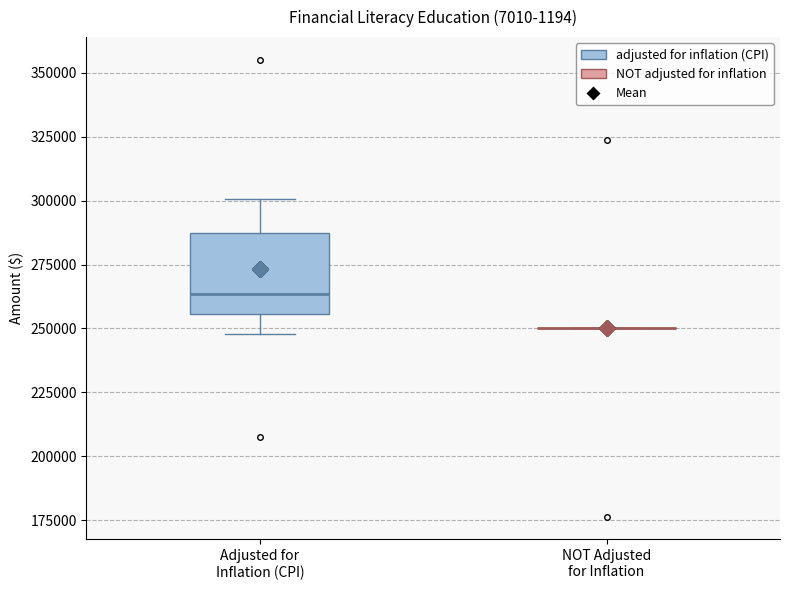

Reading left to right, transcribe this box plot: for each box, give where its median line is, the range the box spans, and where its two whiskers end, as read against the y-axis. The values are not printed on the chart, so give them approximately, as read against the axis.

Adjusted for Inflation (CPI): median 265000, box 255000 to 285000, whiskers 250000 to 300000
NOT Adjusted for Inflation: box collapsed to a line at 250000, whiskers 250000 to 250000